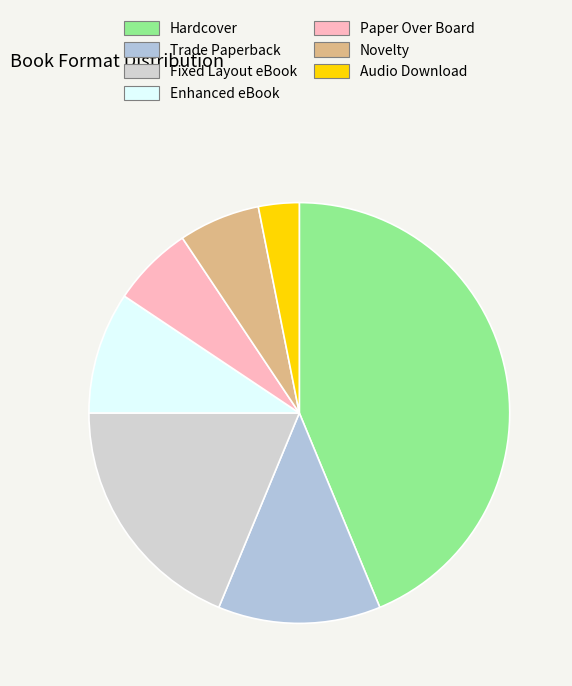

What is the change in value from Fixed Layout eBook to Enhanced eBook?

-3